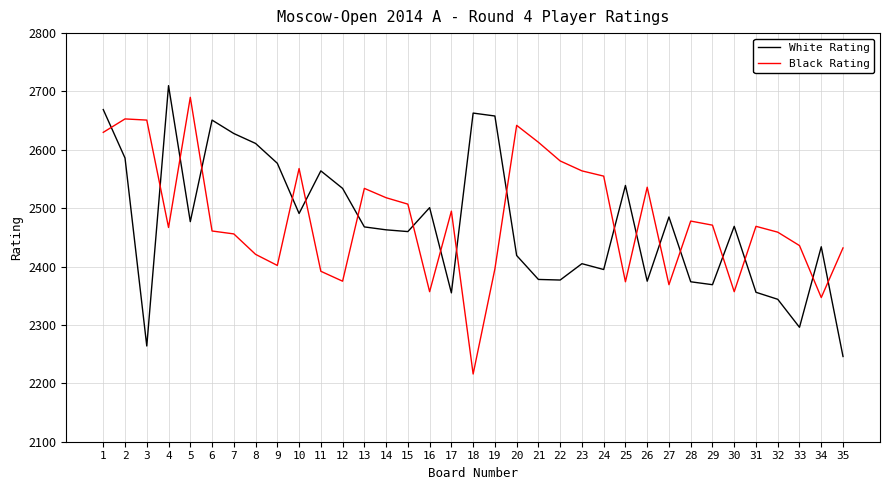

What is the maximum value shown in the chart?

2710